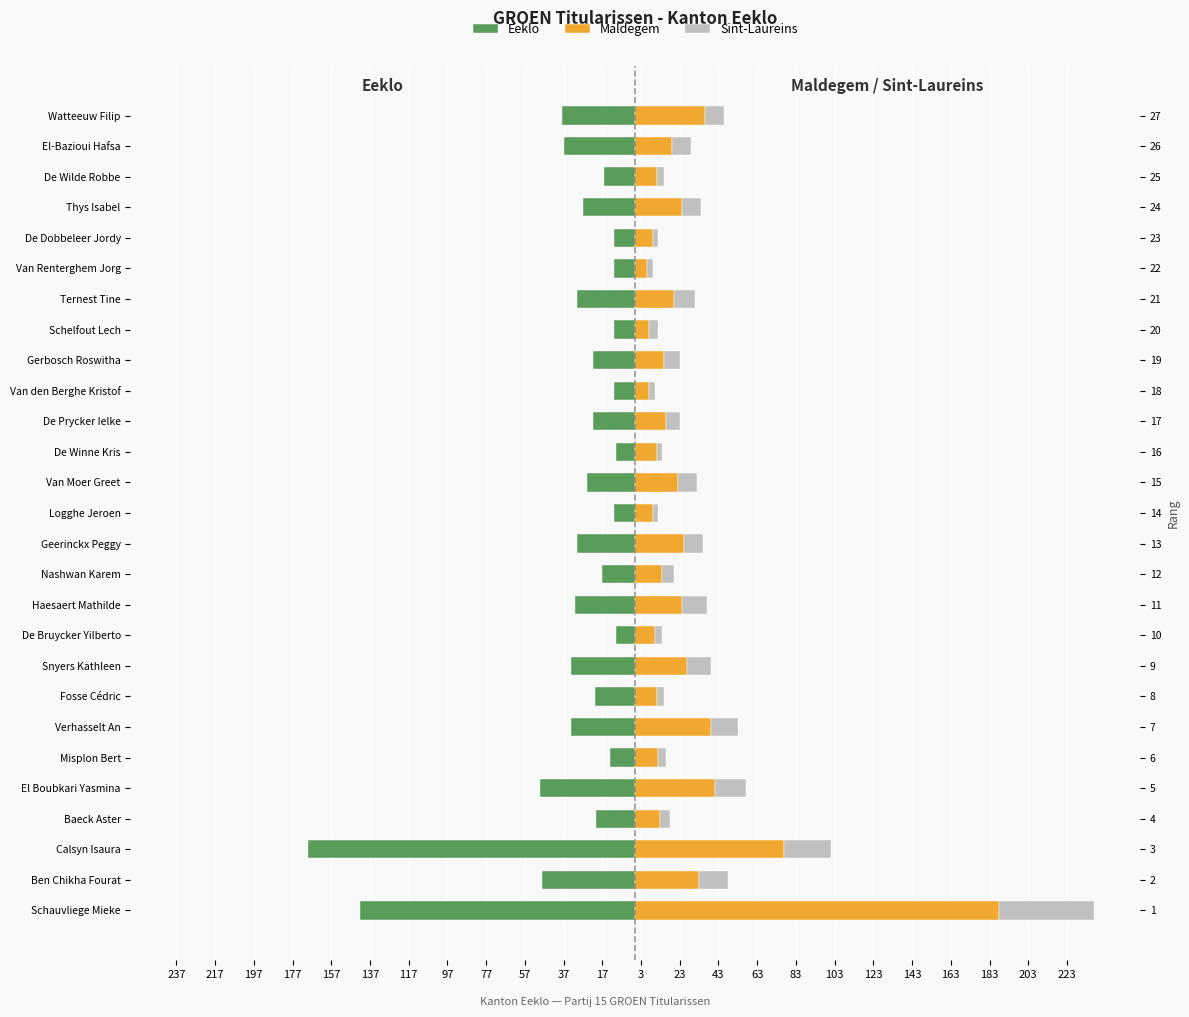

What position from the left is Schauvliege Mieke?

1